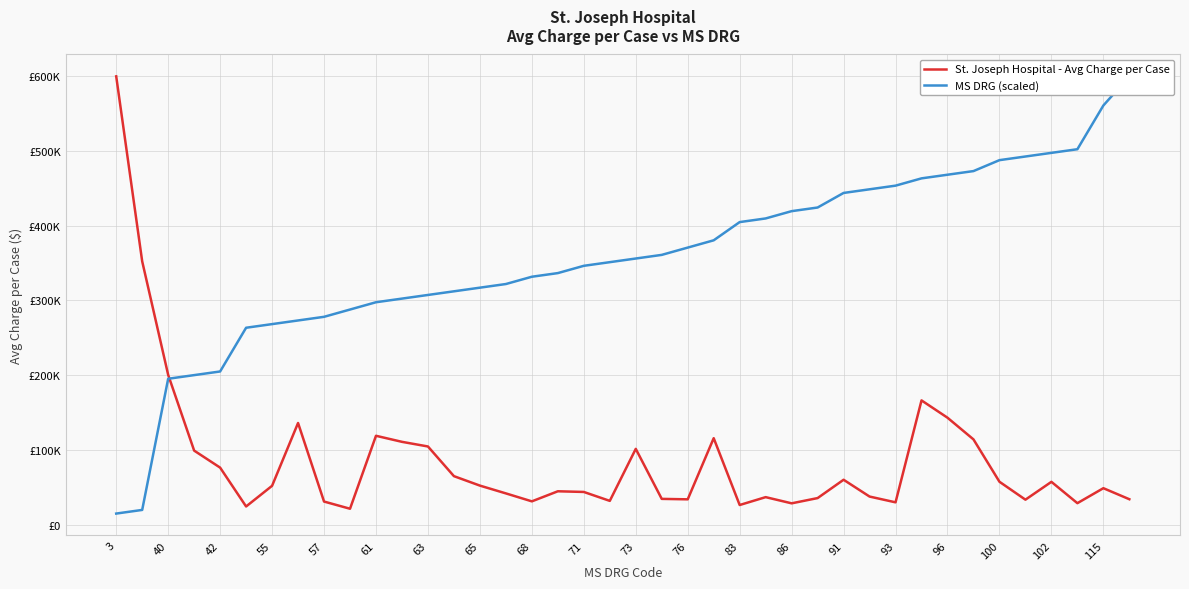

Which series changed the most between 93 and 22?

MS DRG (scaled)